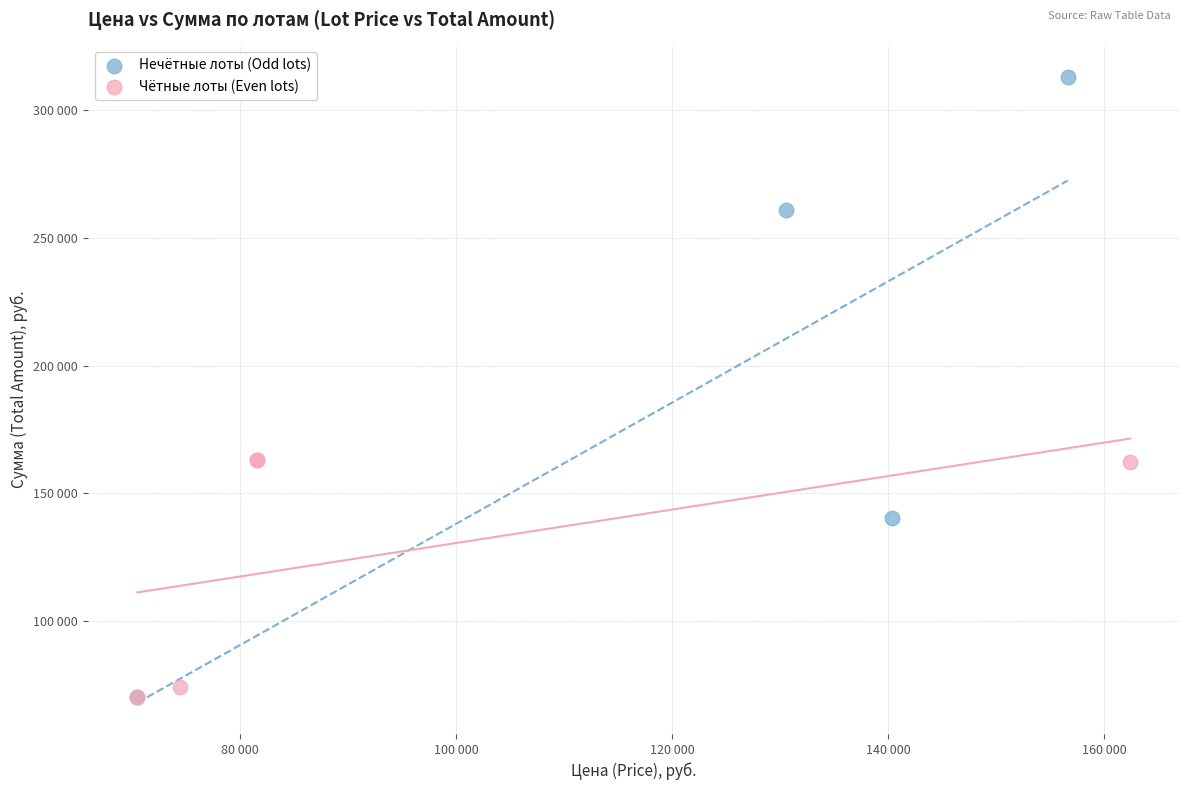

What are all the series names shown in the legend?

Нечётные лоты (Odd lots), Чётные лоты (Even lots)